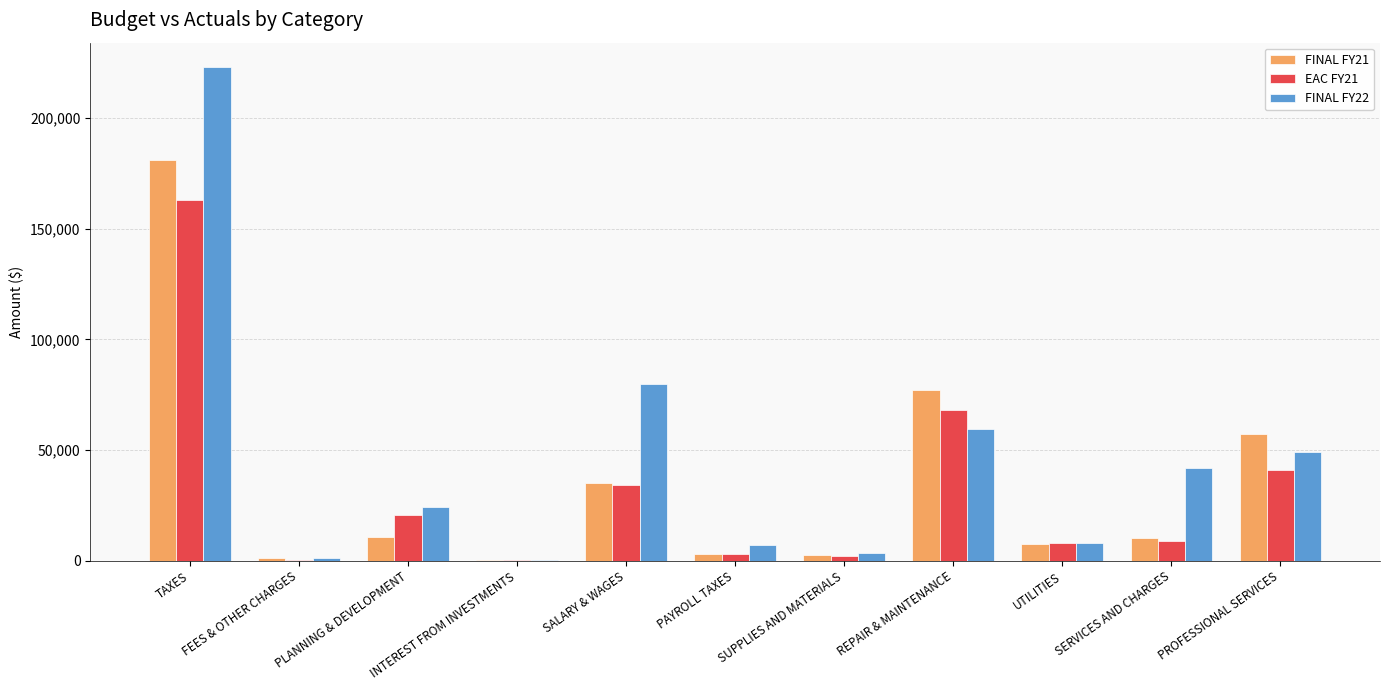

At which label does FINAL FY21 reach its peak?

TAXES